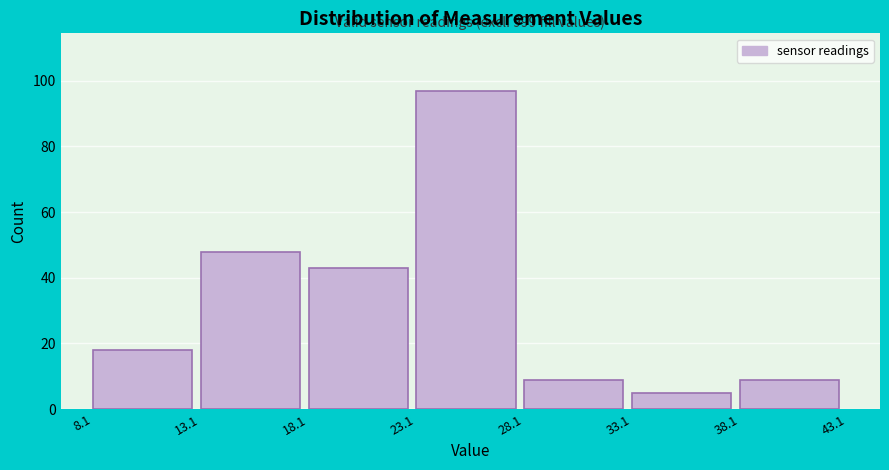

Which range on the x-axis has the tallest bar?

23.1 to 28.1